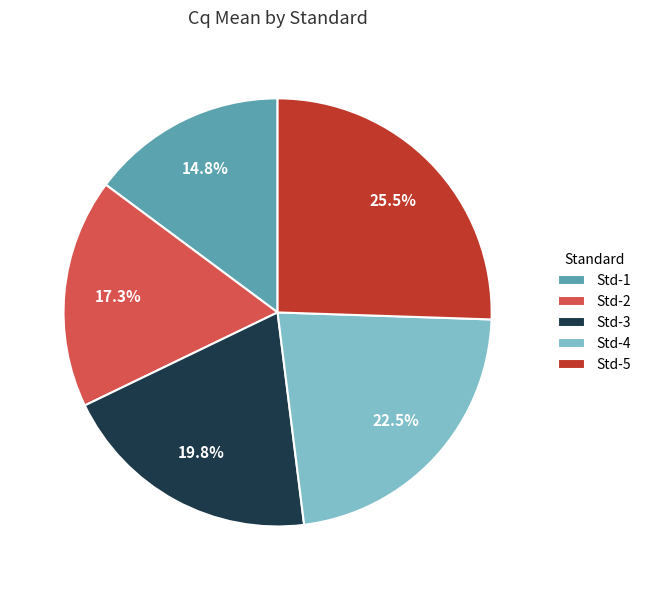

Which slice is the smallest?

Std-1